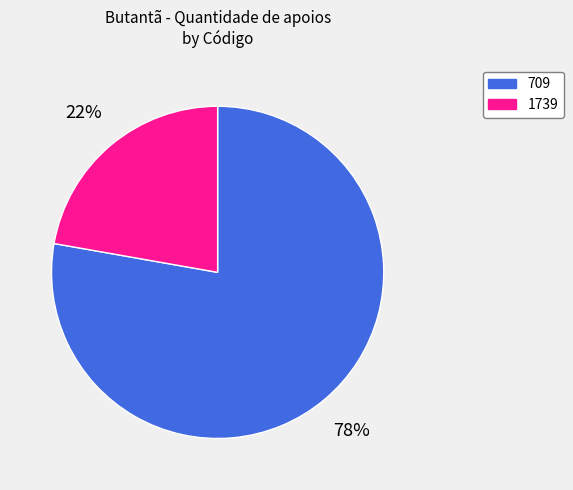

To the nearest percent, what is the combined percentage of 1739 and 709?

100%